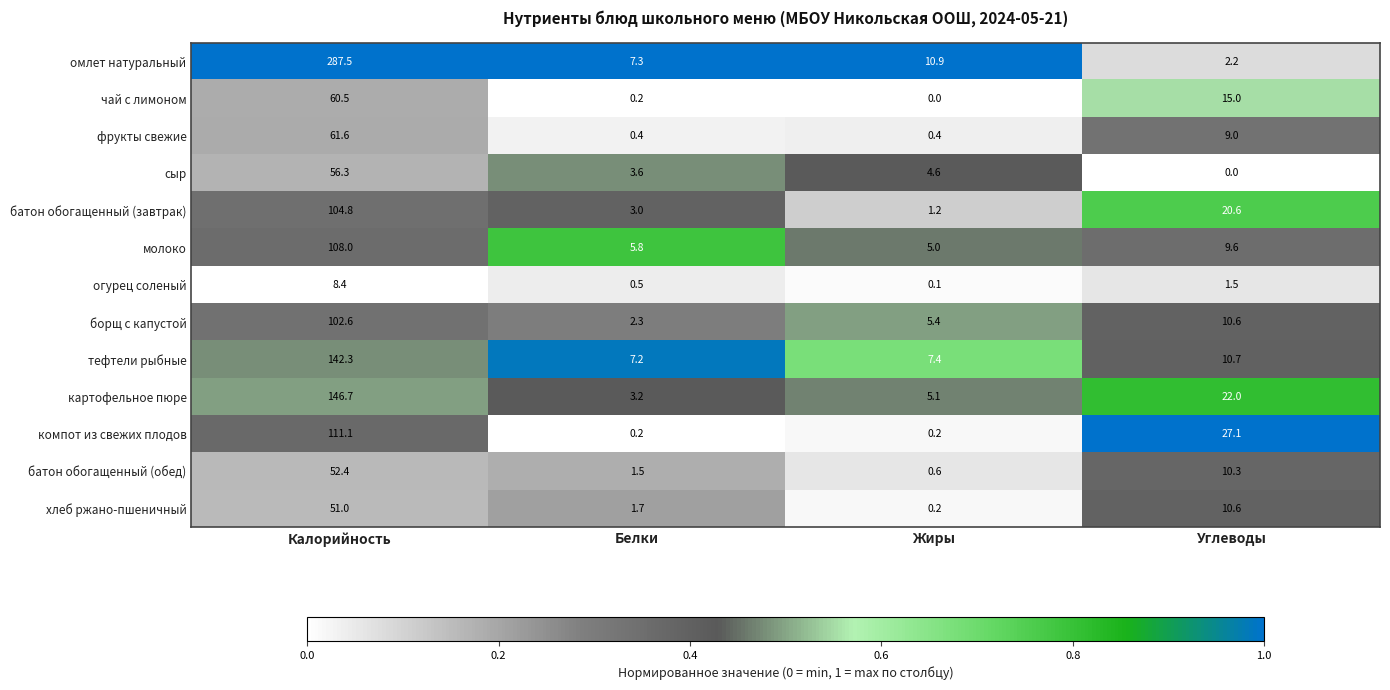

How many categories are shown in the chart?

4